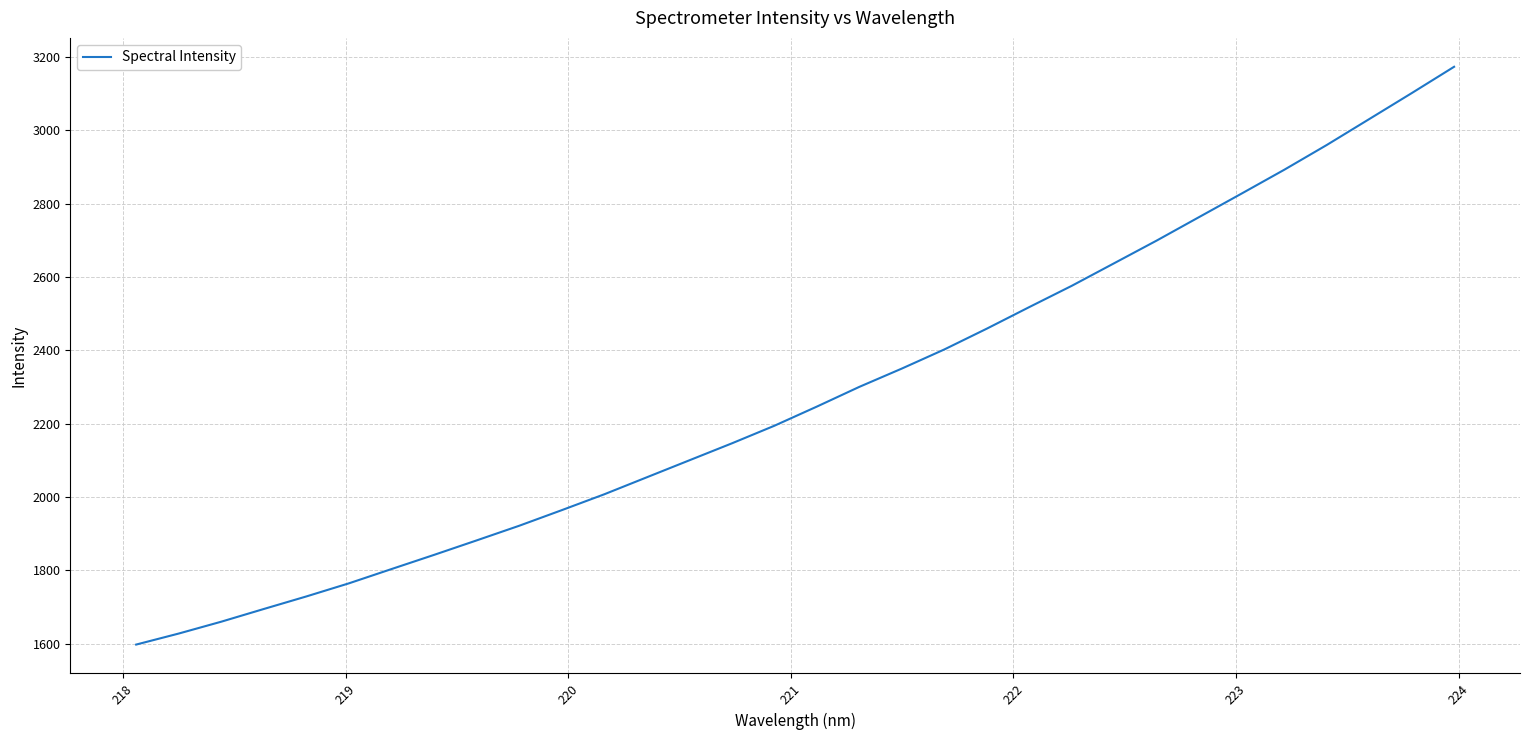

What is the greatest value displayed?

3173.8